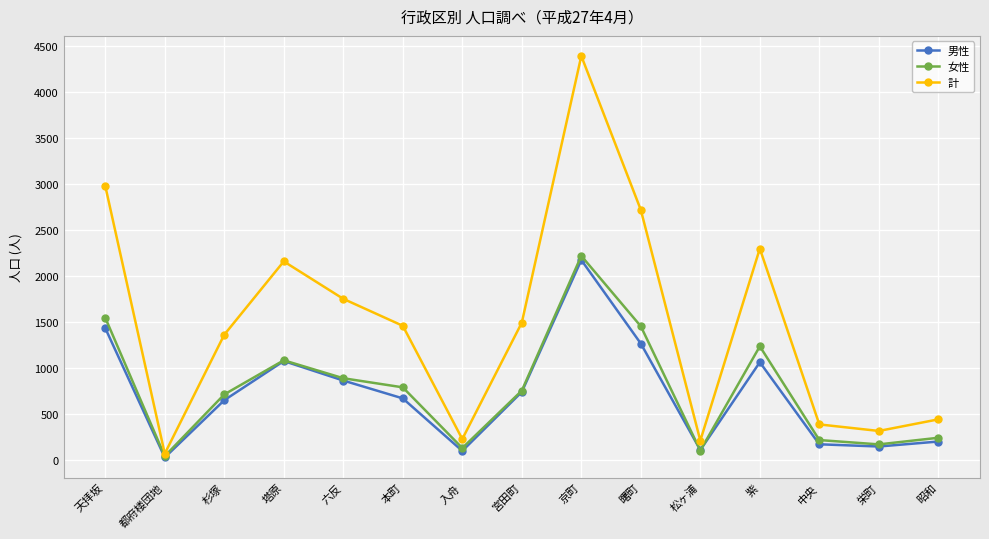

Which label corresponds to the smallest value in the chart?

都府楼団地